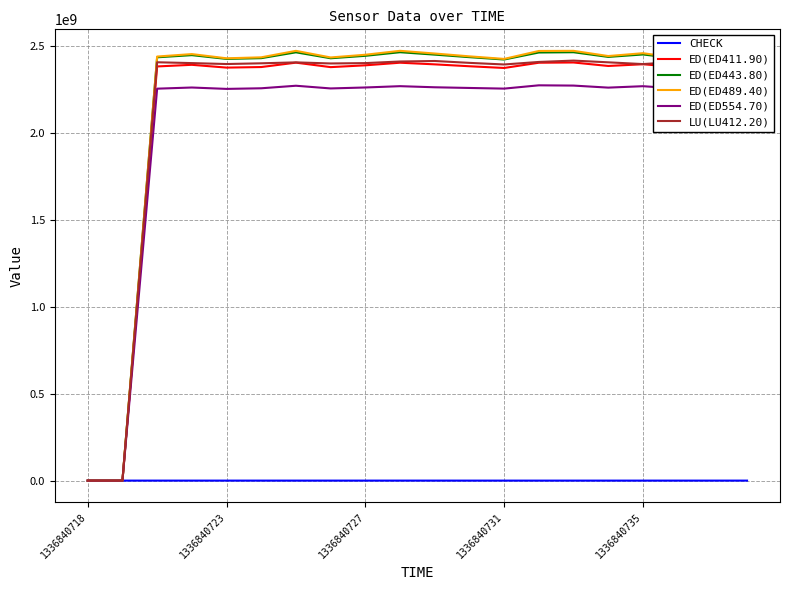

What is the maximum value shown in the chart?

2474920996